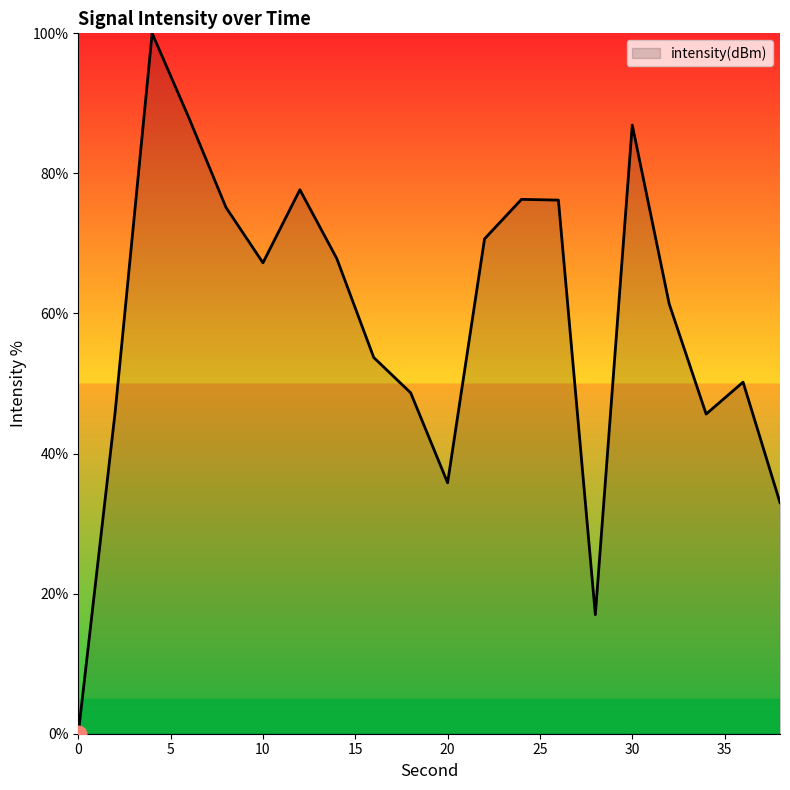

What is the difference between the maximum and minimum values?

100.0